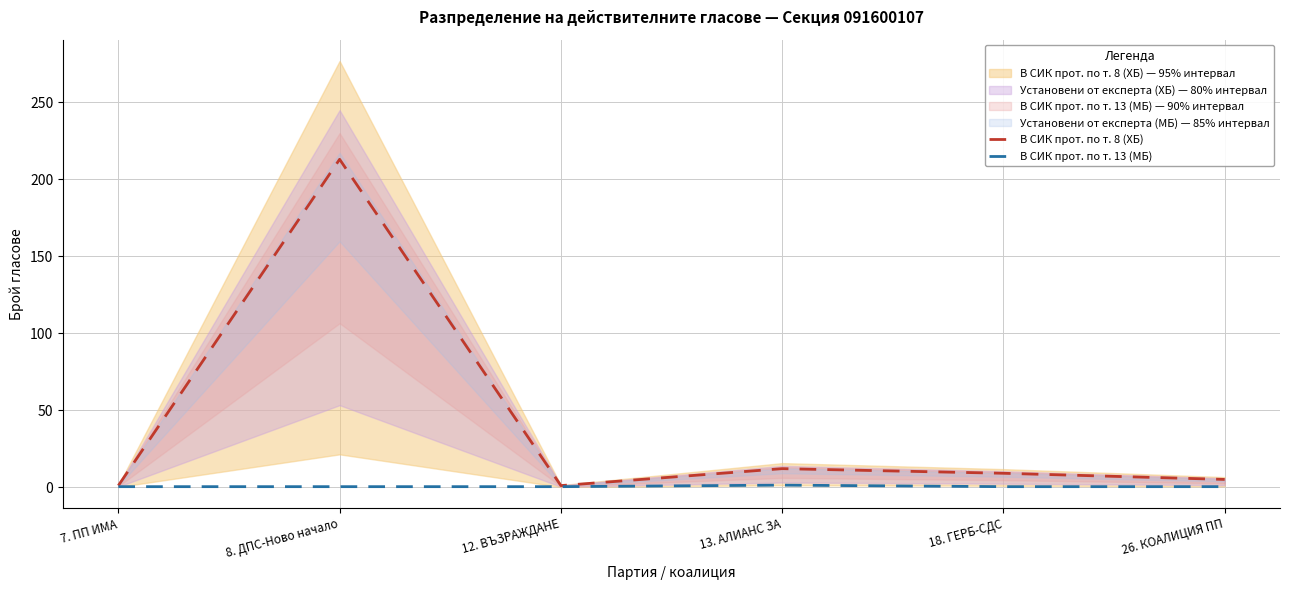

Reading left to right, list all the values displayed in this chart.

В СИК прот. по т. 8 (ХБ): 7. ПП ИМА=1.0	8. ДПС-Ново начало=213.0	12. ВЪЗРАЖДАНЕ=1.0	13. АЛИАНС ЗА=12.0	18. ГЕРБ-СДС=9.0	26. КОАЛИЦИЯ ПП=5.0
В СИК прот. по т. 13 (МБ): 7. ПП ИМА=0.3	8. ДПС-Ново начало=0.3	12. ВЪЗРАЖДАНЕ=0.3	13. АЛИАНС ЗА=1.3	18. ГЕРБ-СДС=0.3	26. КОАЛИЦИЯ ПП=0.3